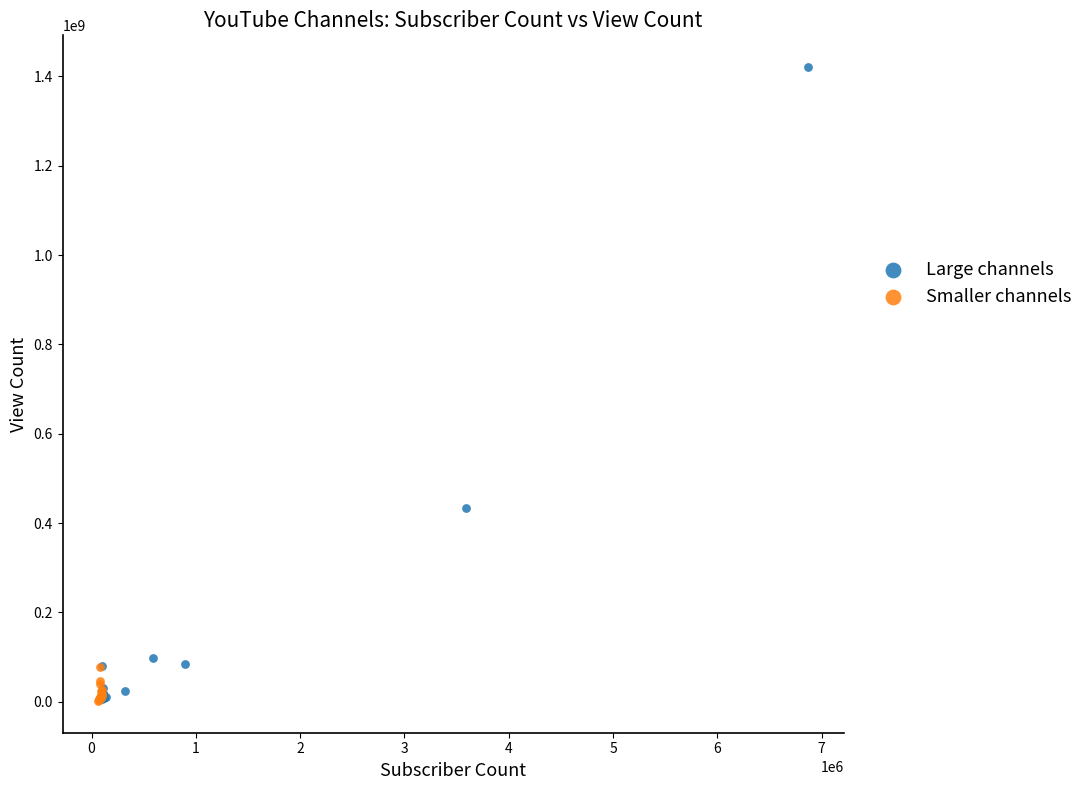

Which series has the widest spread of Y values?

Large channels